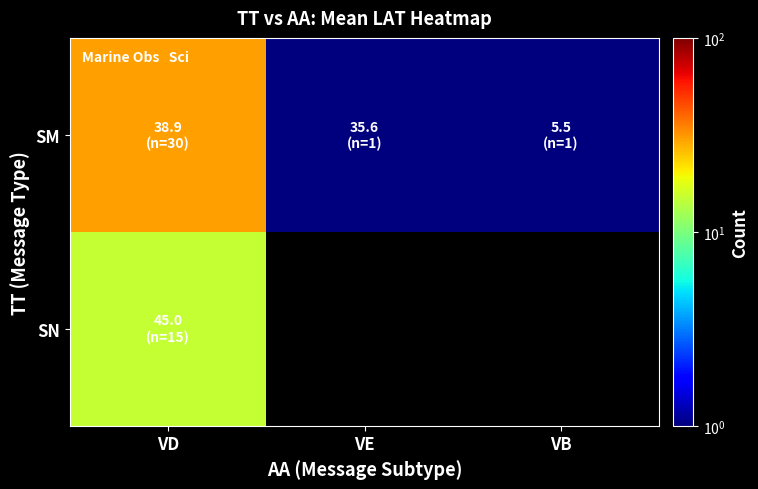

How many data points does each series have?

3